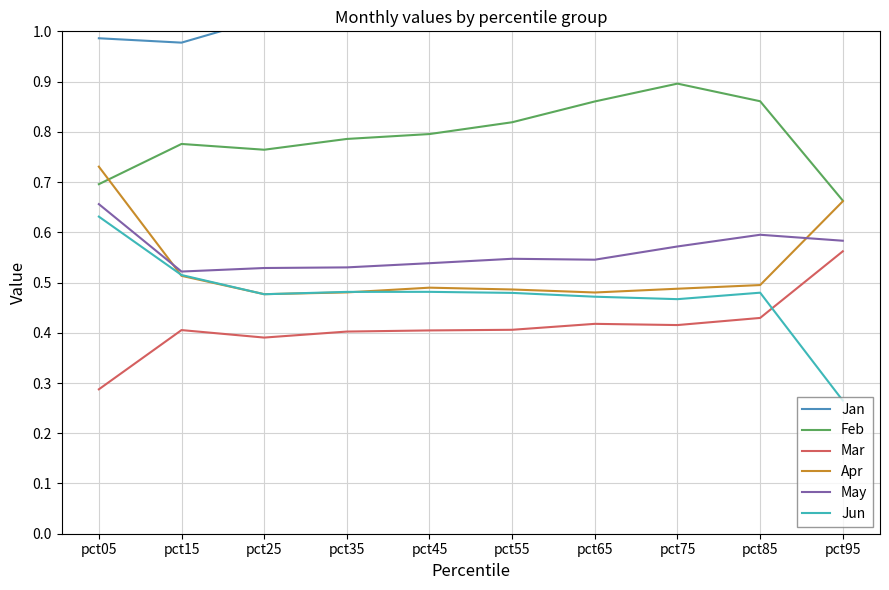

The May series shows 0.4 at pct15. True or false?

False